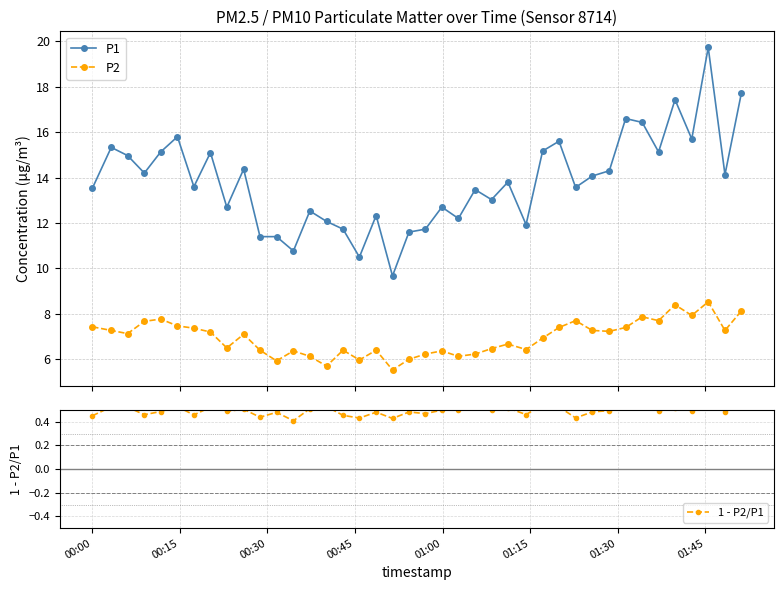

What is the maximum value for P1?

19.7